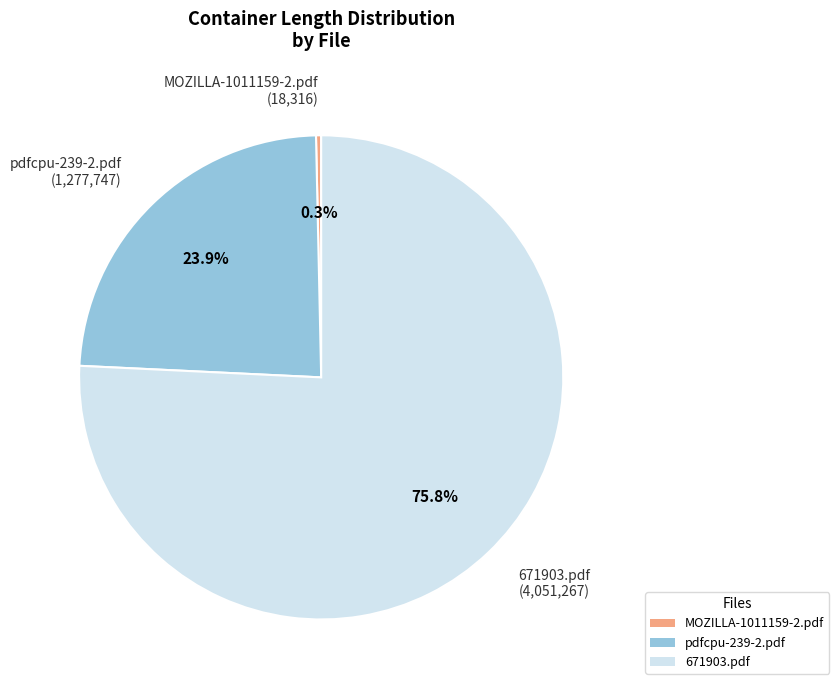

To the nearest percent, what is the combined percentage of MOZILLA-1011159-2.pdf and 671903.pdf?

76%